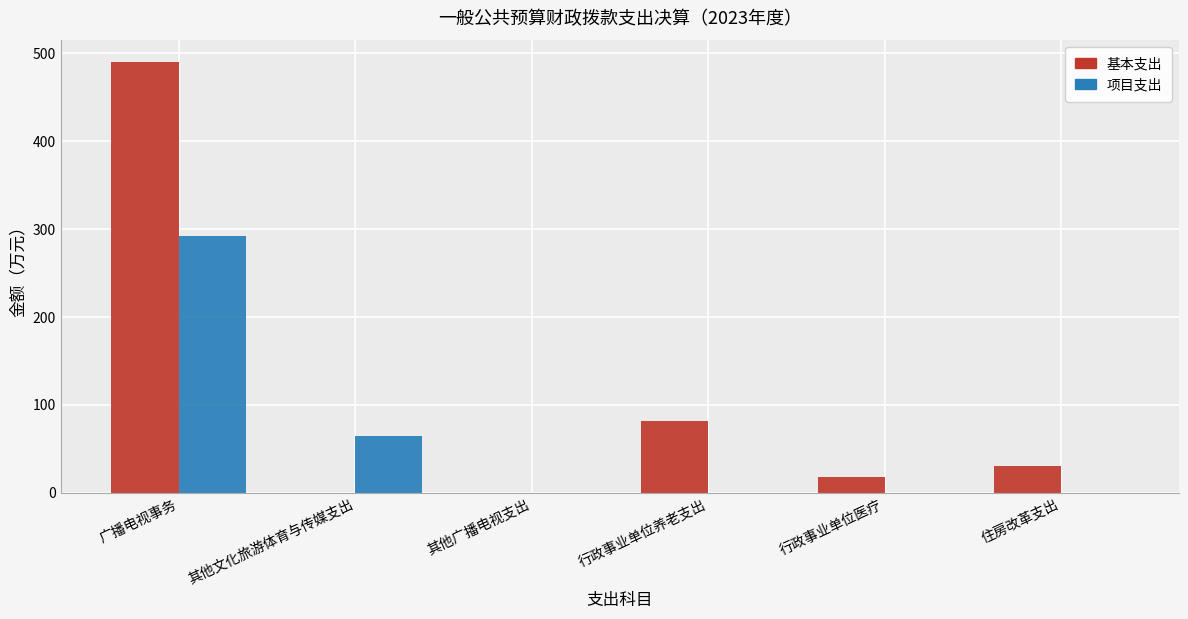

Which category has the highest value in the 项目支出 series?

广播电视事务